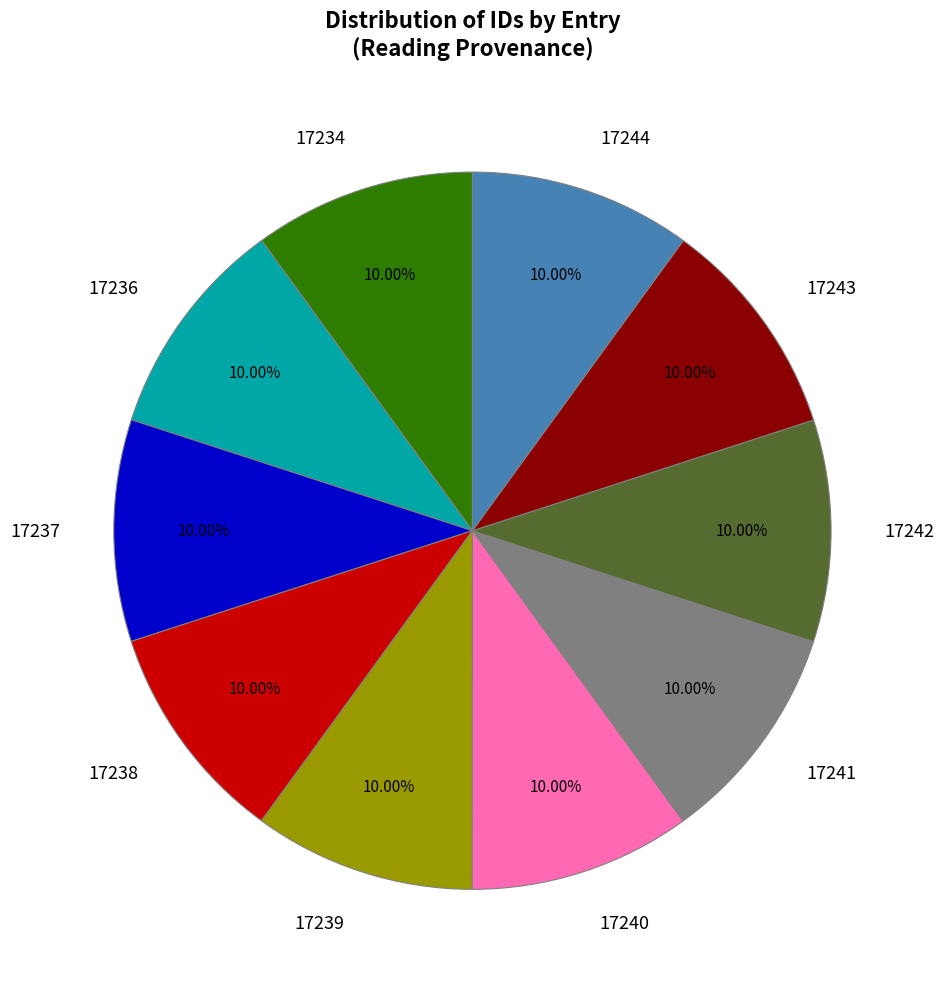

What is the ratio of the value at 17239 to the value at 17238?

1.0